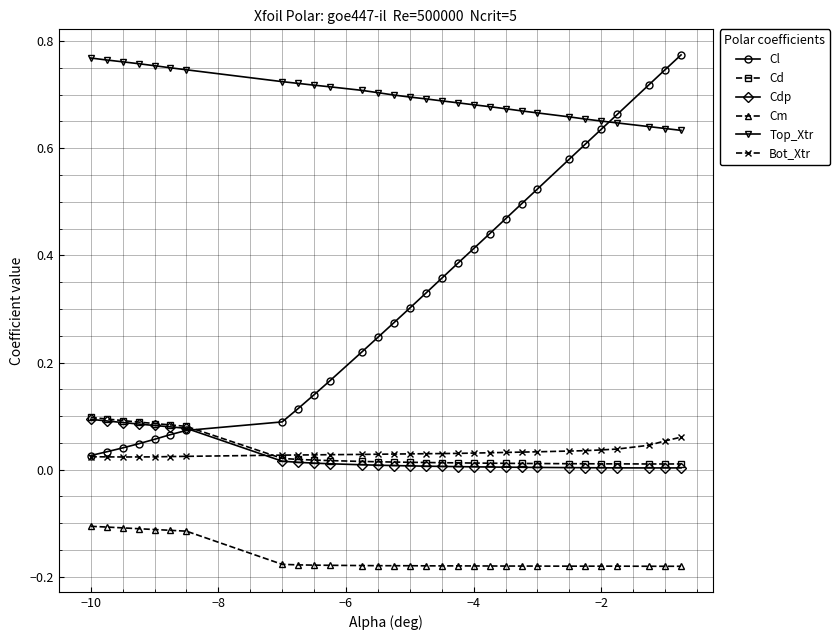

Which series has the widest spread of values?

Cl